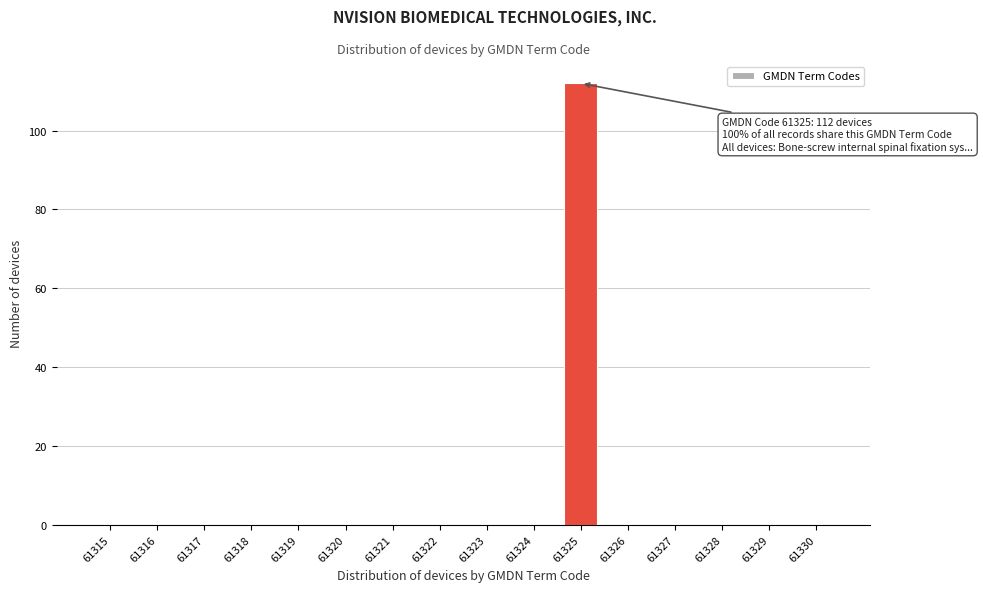

Reading right to left, transcribe all the data shown in this chart.

61330=0	61329=0	61328=0	61327=0	61326=0	61325=112	61324=0	61323=0	61322=0	61321=0	61320=0	61319=0	61318=0	61317=0	61316=0	61315=0